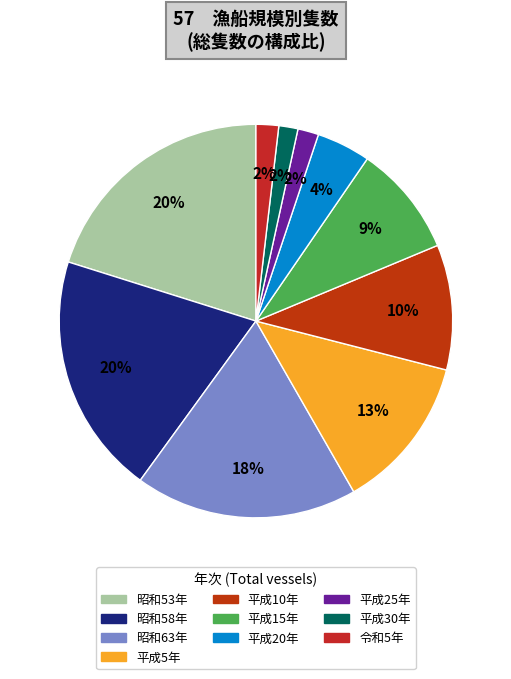

How many slices are in this pie chart?

10